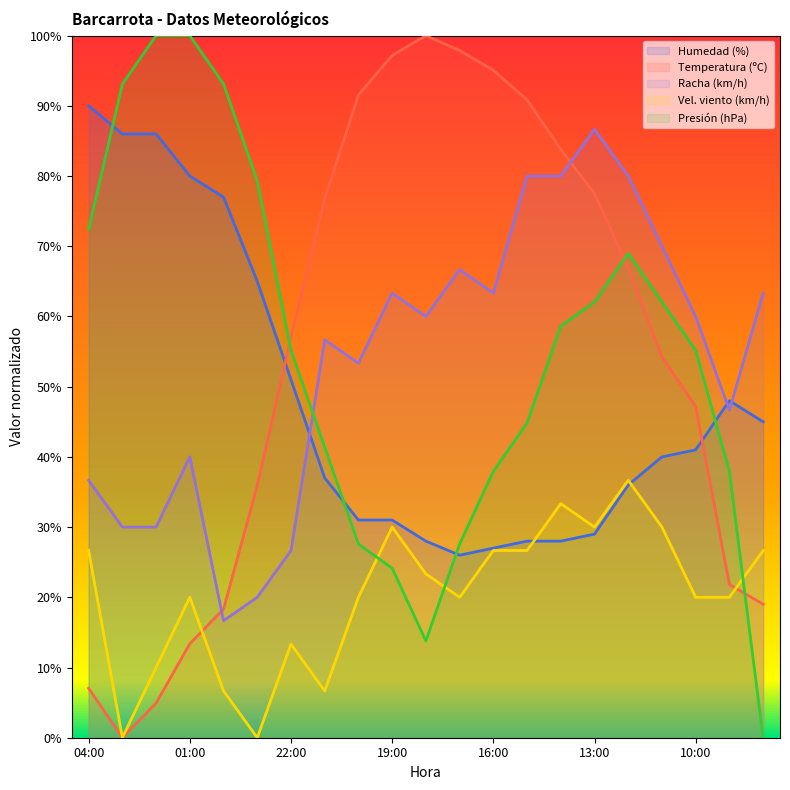

Where does the Humedad (%) series first go above 40?

04:00